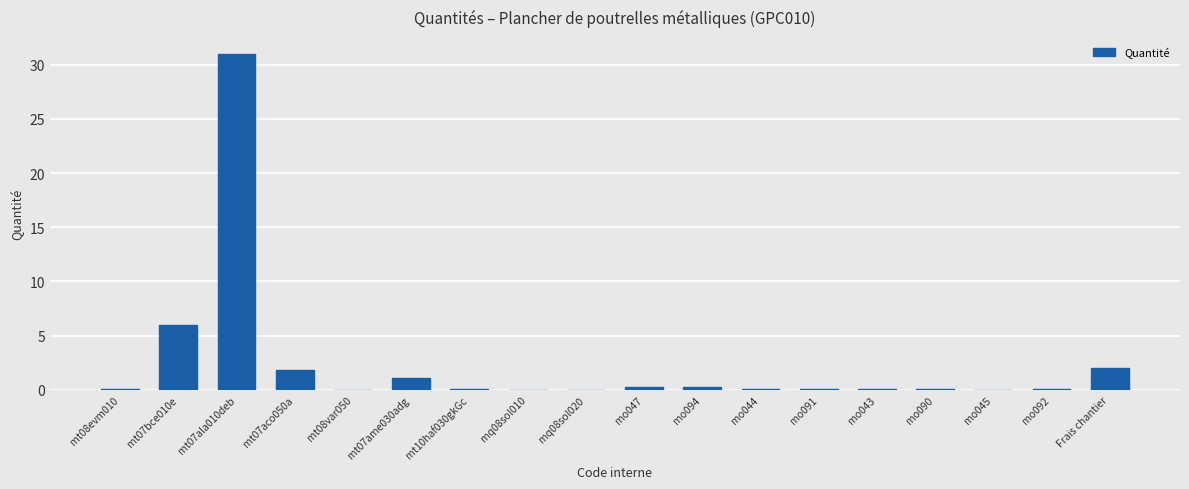

What is the sum of all values?

42.9